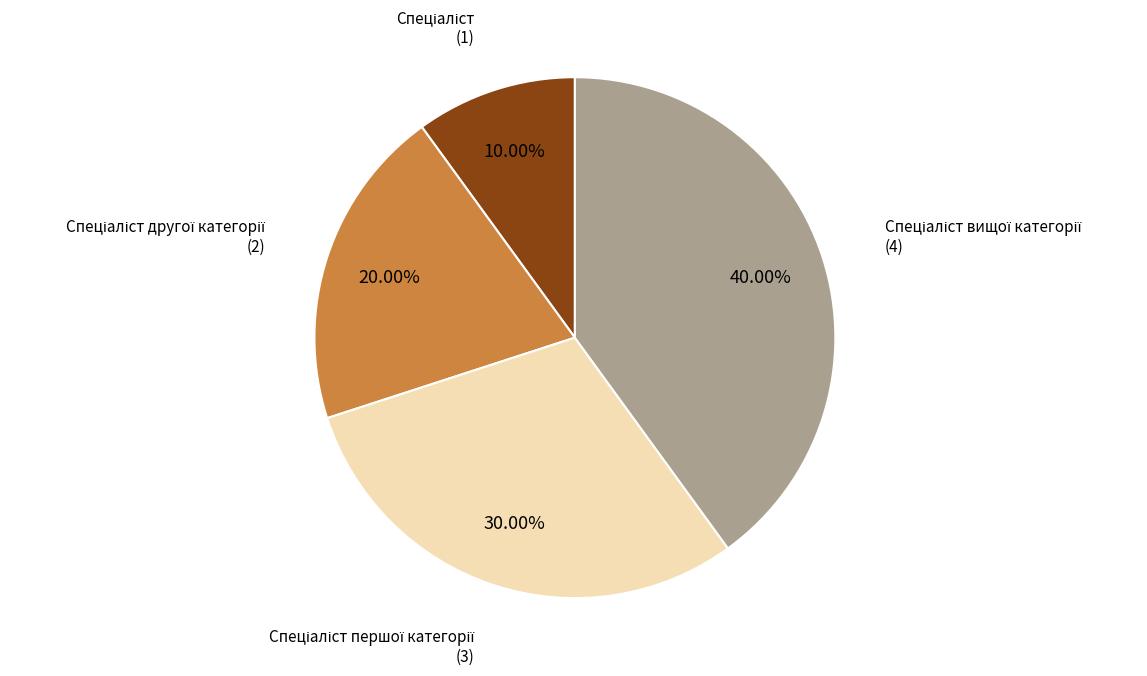

Is there a majority slice in this chart?

No